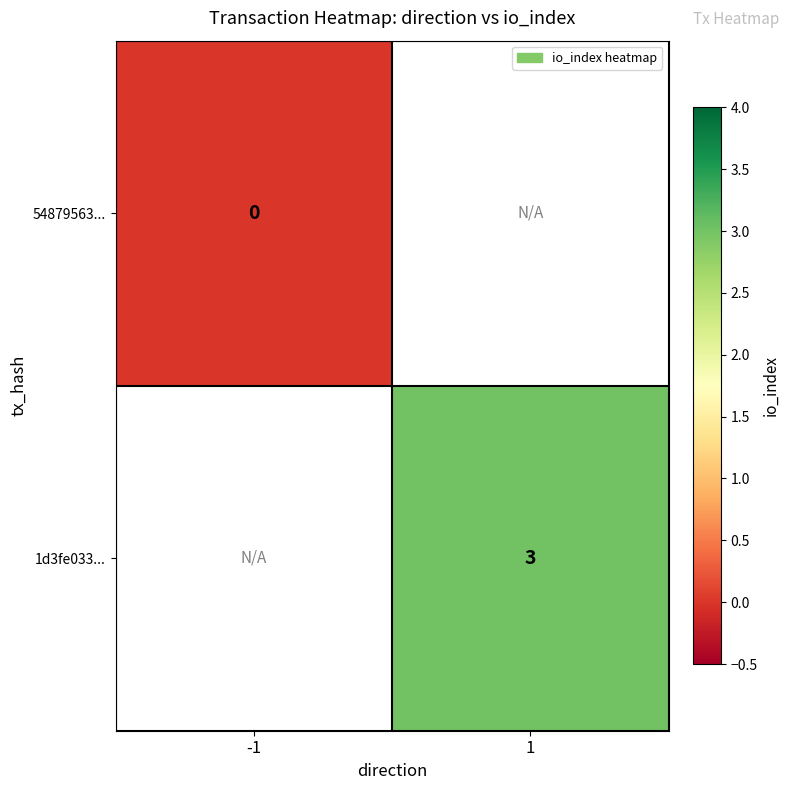

The value of 1d3fe033... at 1 is 4.8. True or false?

False